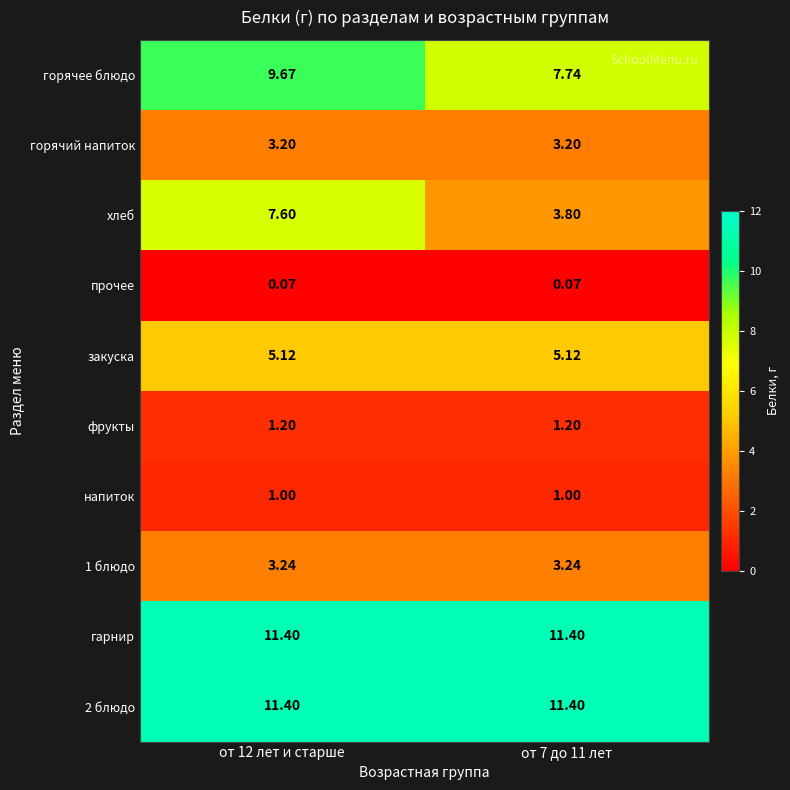

Is the value of 1 блюдо at от 12 лет и старше greater than the value of закуска at от 12 лет и старше?

No